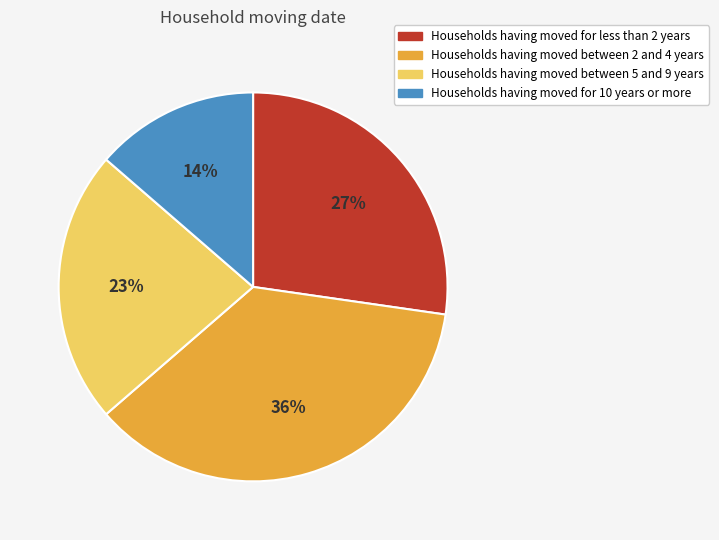

To the nearest percent, what percentage of the pie is Households having moved between 5 and 9 years?

23%